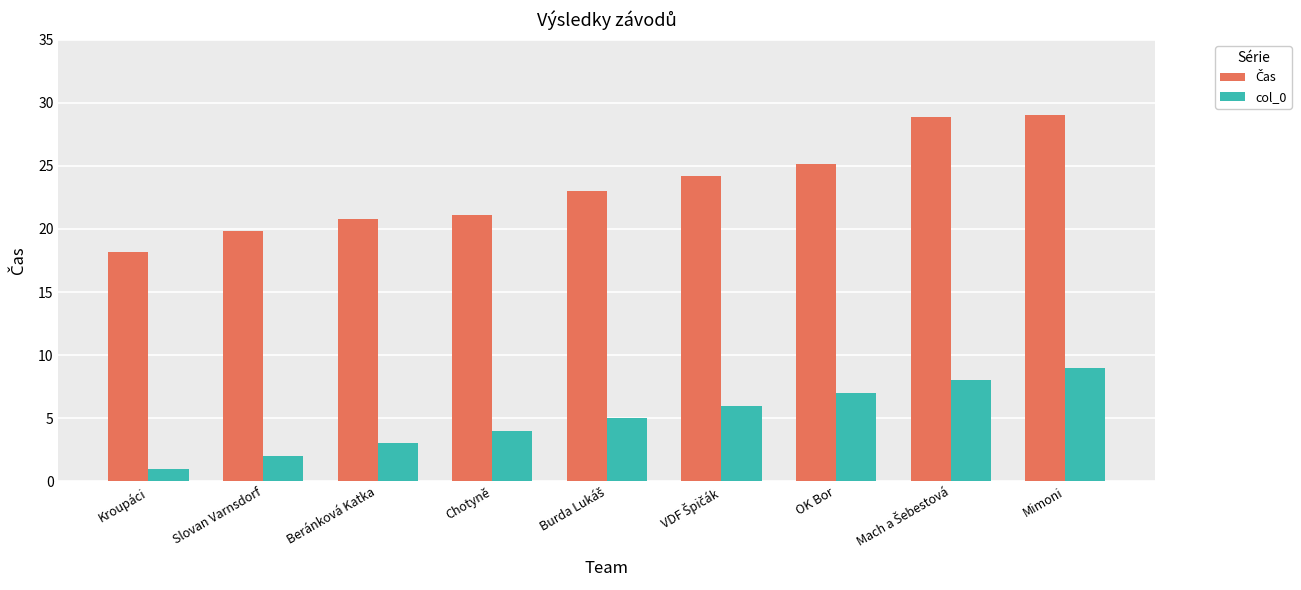

Which series changed the most between Slovan Varnsdorf and Chotyně?

col_0